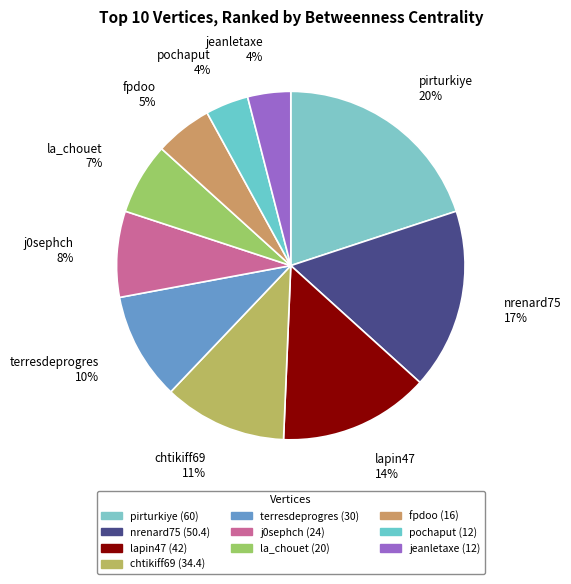

To the nearest percent, what is the difference between the largest and smallest slice percentages?

16%